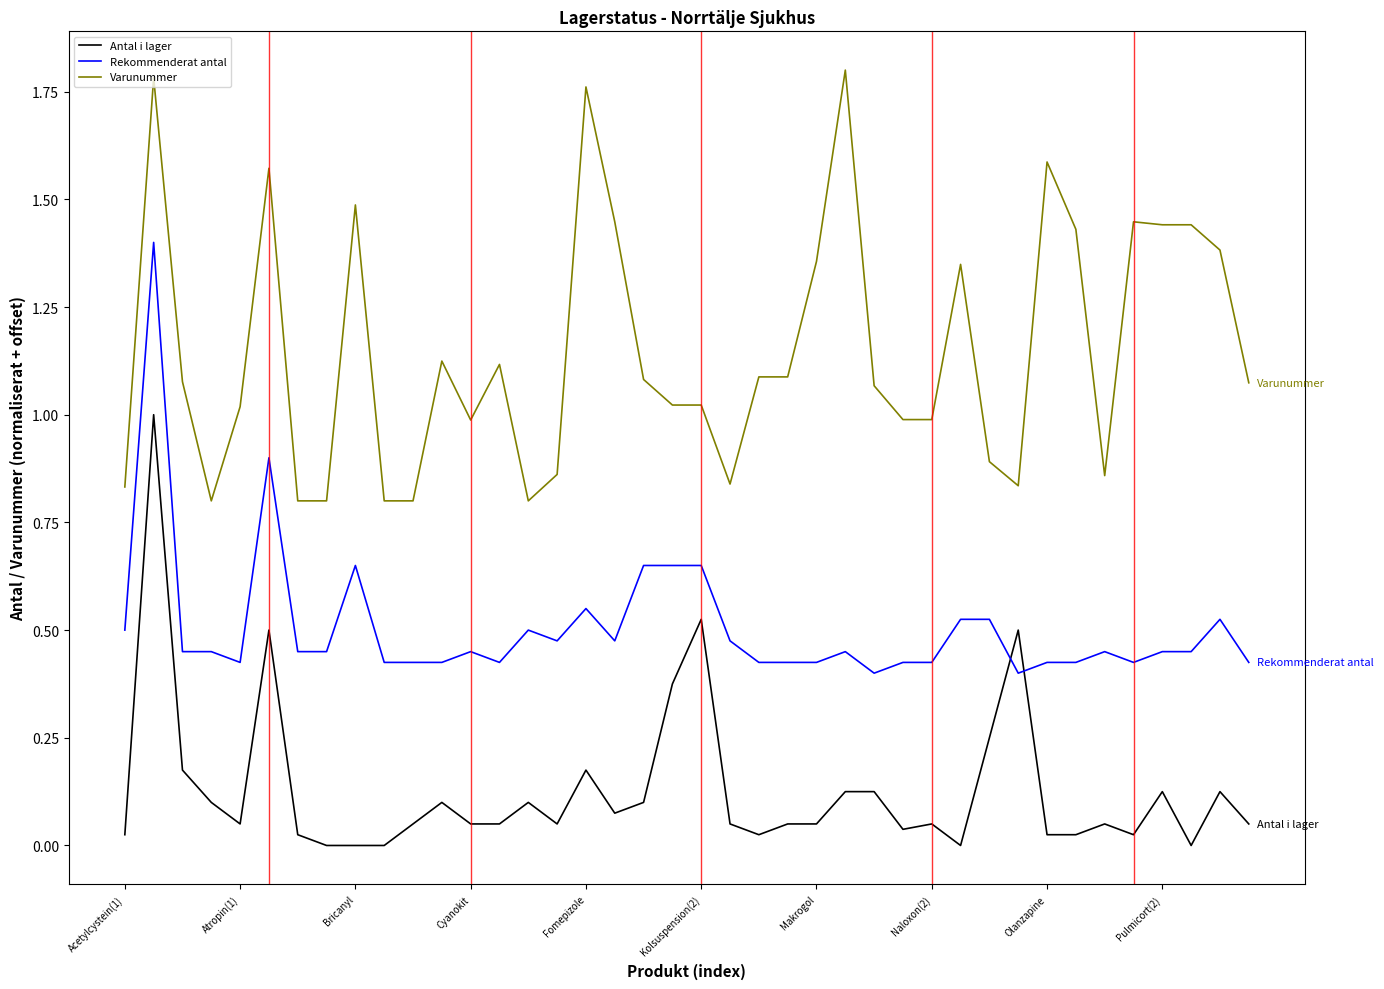

True or false: Antal i lager and Varunummer cross at least once.

False